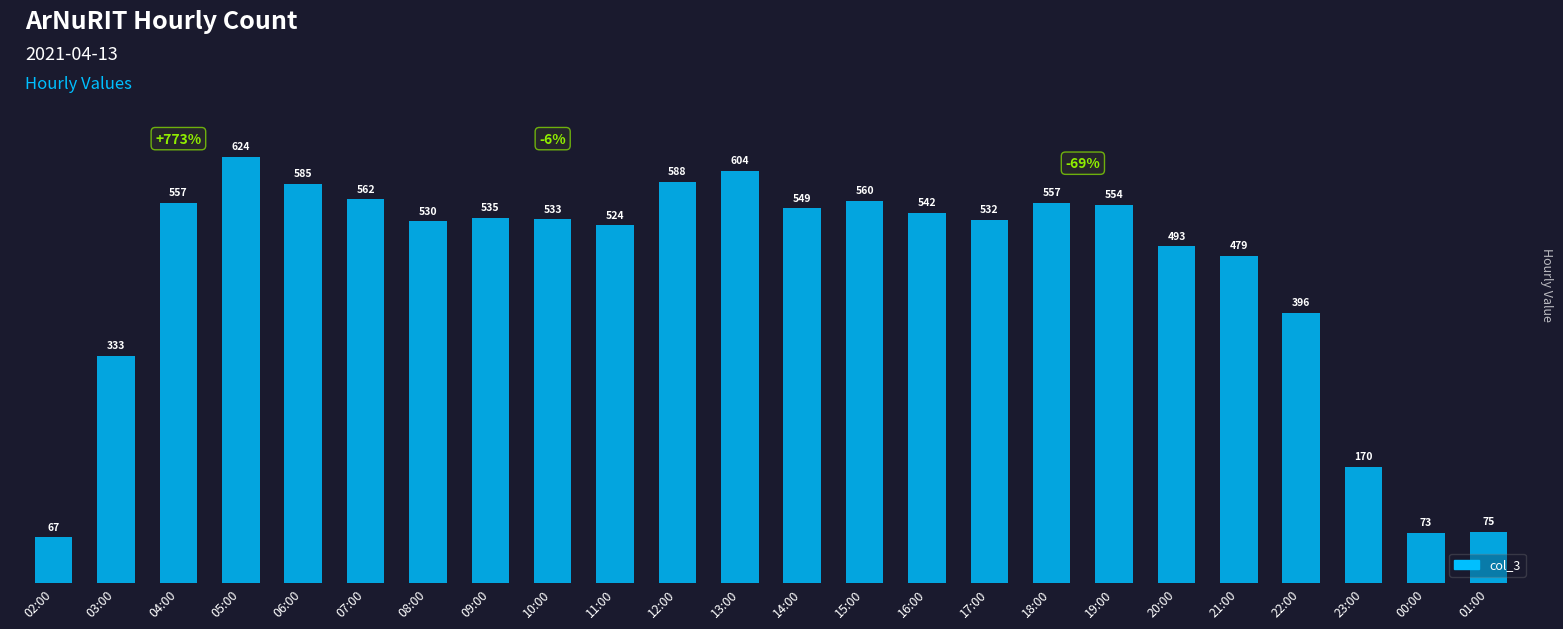

How many bars are there in total?

24